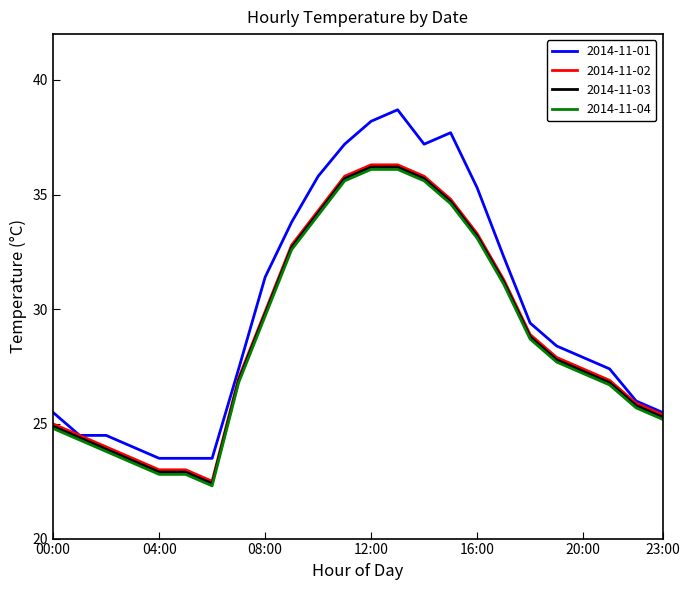

Which series has the largest total across all categories?

2014-11-01